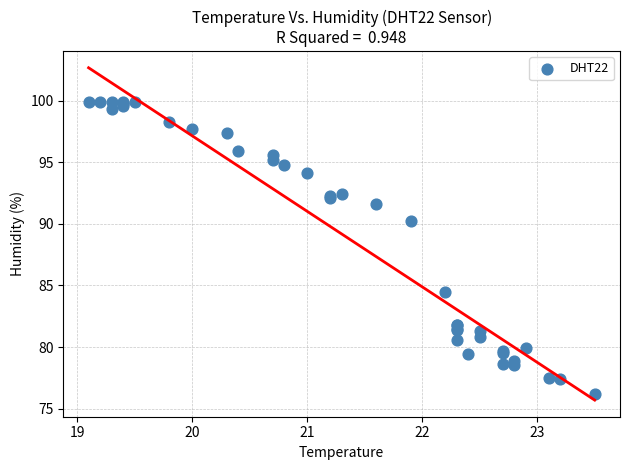

What Y value in the scatter plot is closest to 88?

90.2